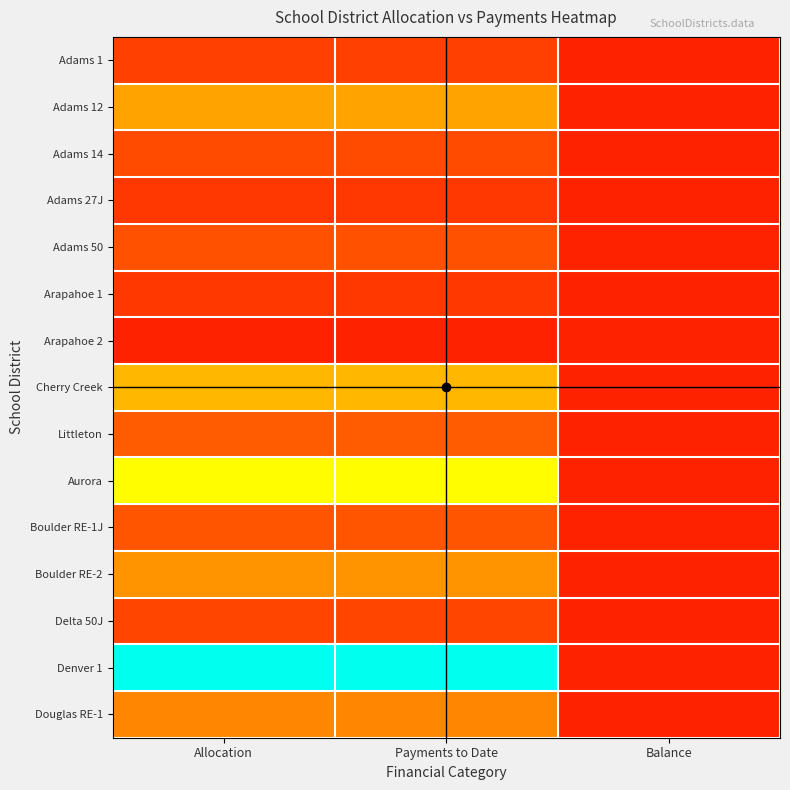

Which series has the largest total across all categories?

Denver 1